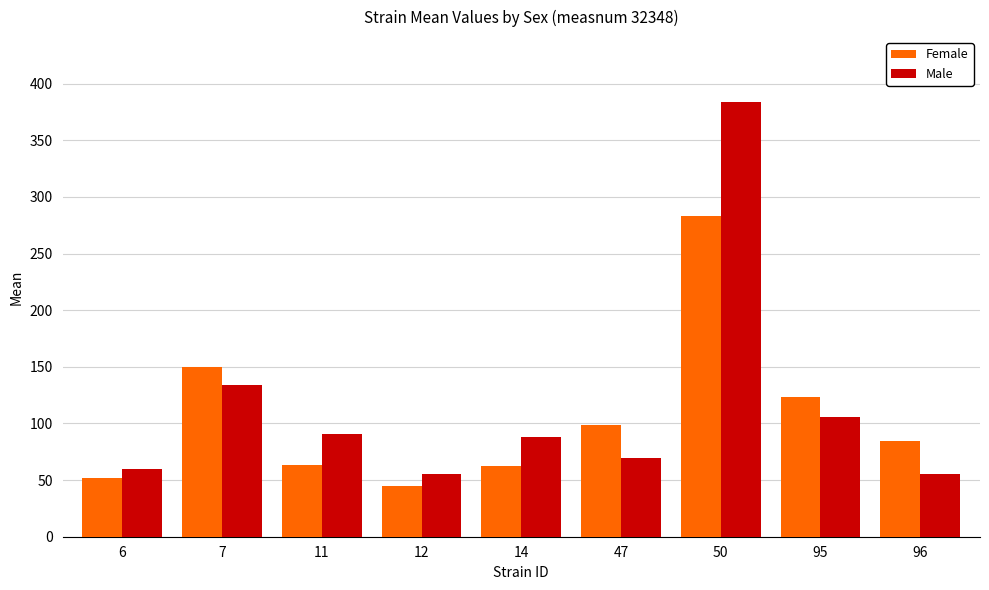

Which category has the lowest value in the Female series?

12